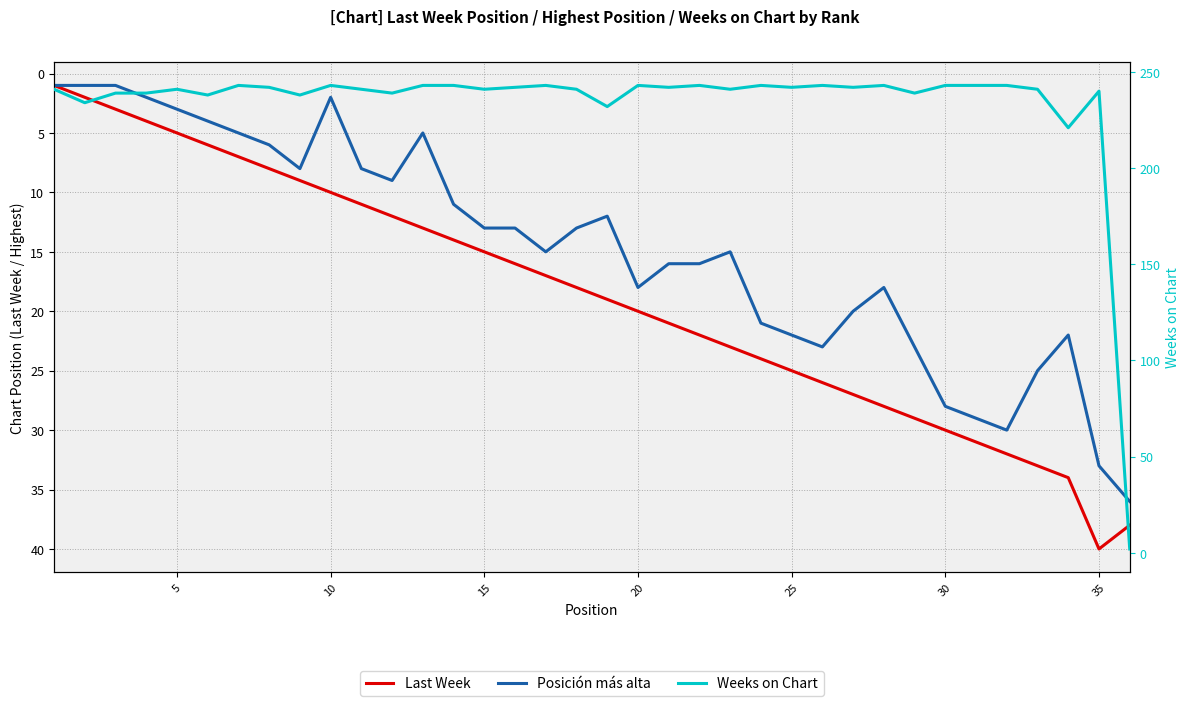

In Posición más alta, how many points are higher than both neighbors (excluding endpoints)?

6